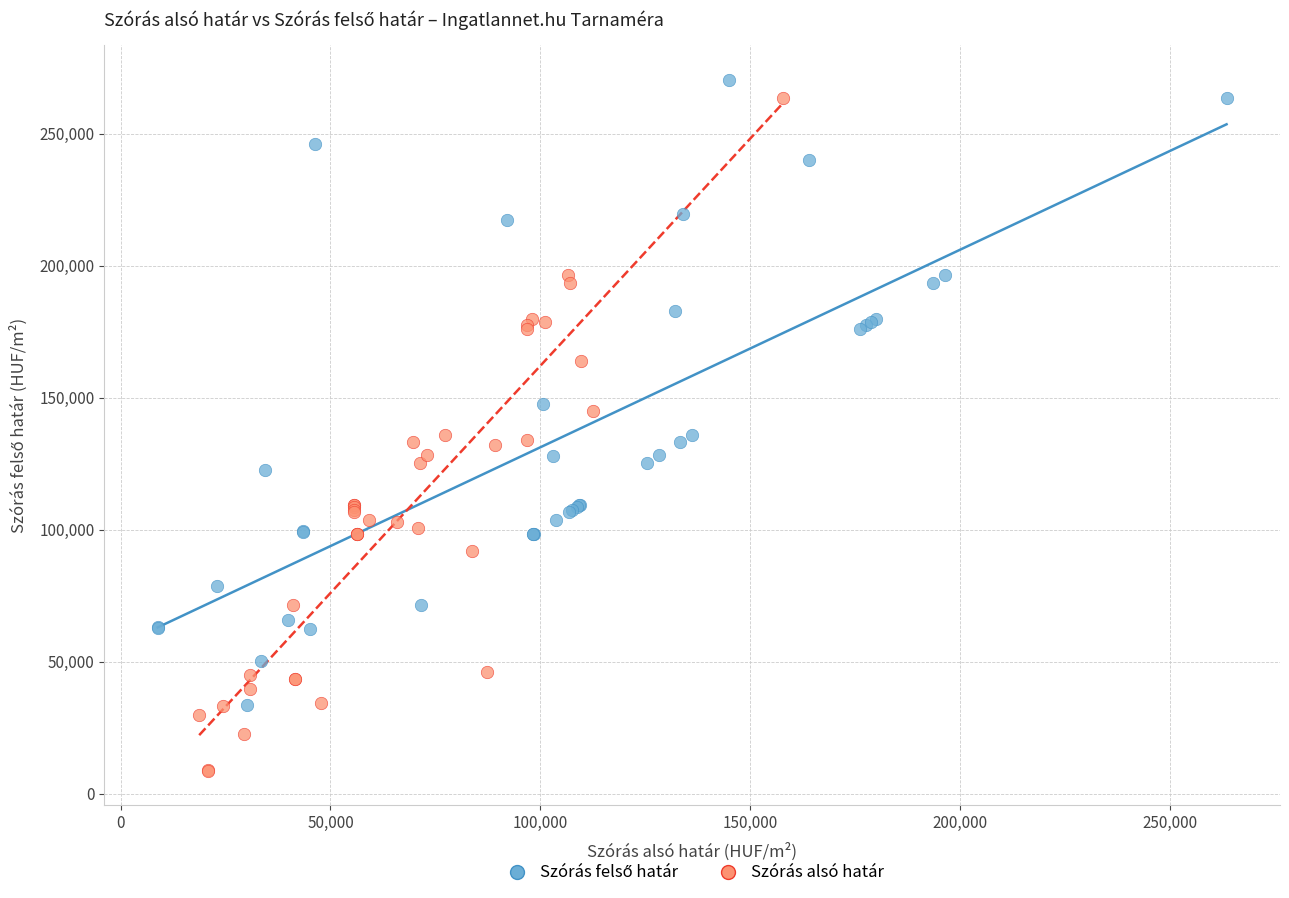

Which series contains the lowest Y value?

Szórás alsó határ